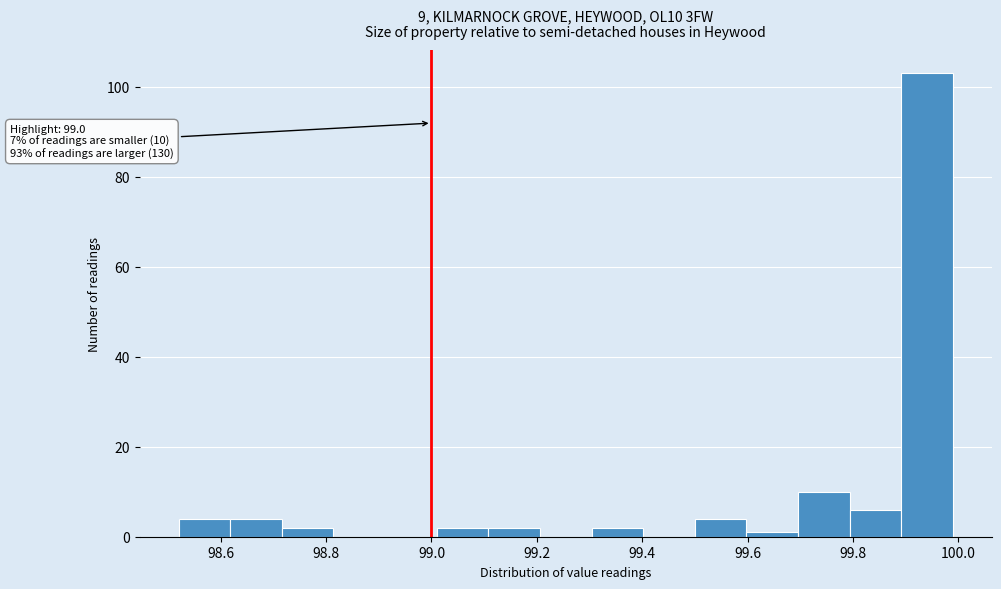

Which range on the x-axis has the tallest bar?

99.892 to 99.990